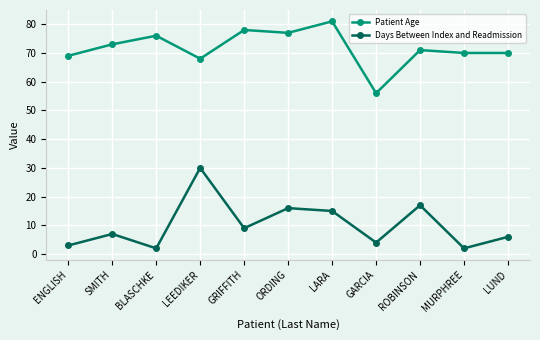

Is it true that Days Between Index and Readmission equals 17 at ROBINSON?

True